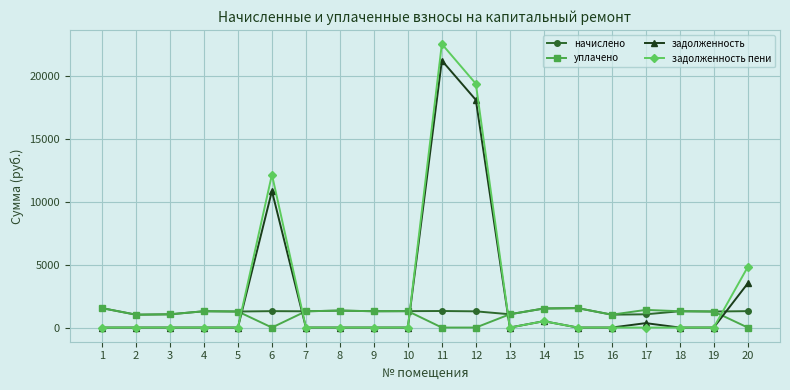

How many values in the начислено series are below 1294?

9